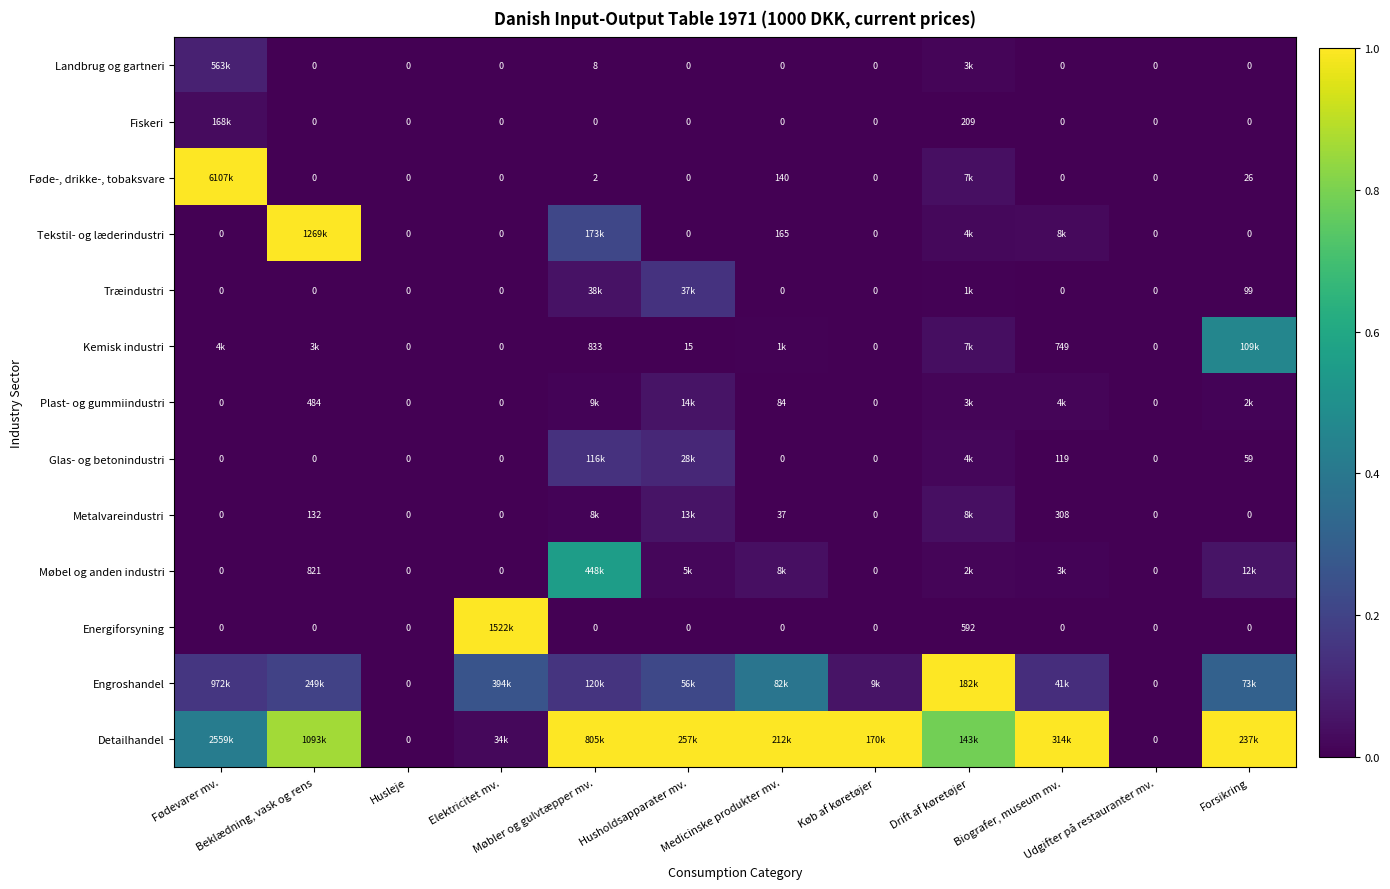

The Tekstil- og læderindustri series shows -0.6 at Fødevarer mv.. True or false?

False